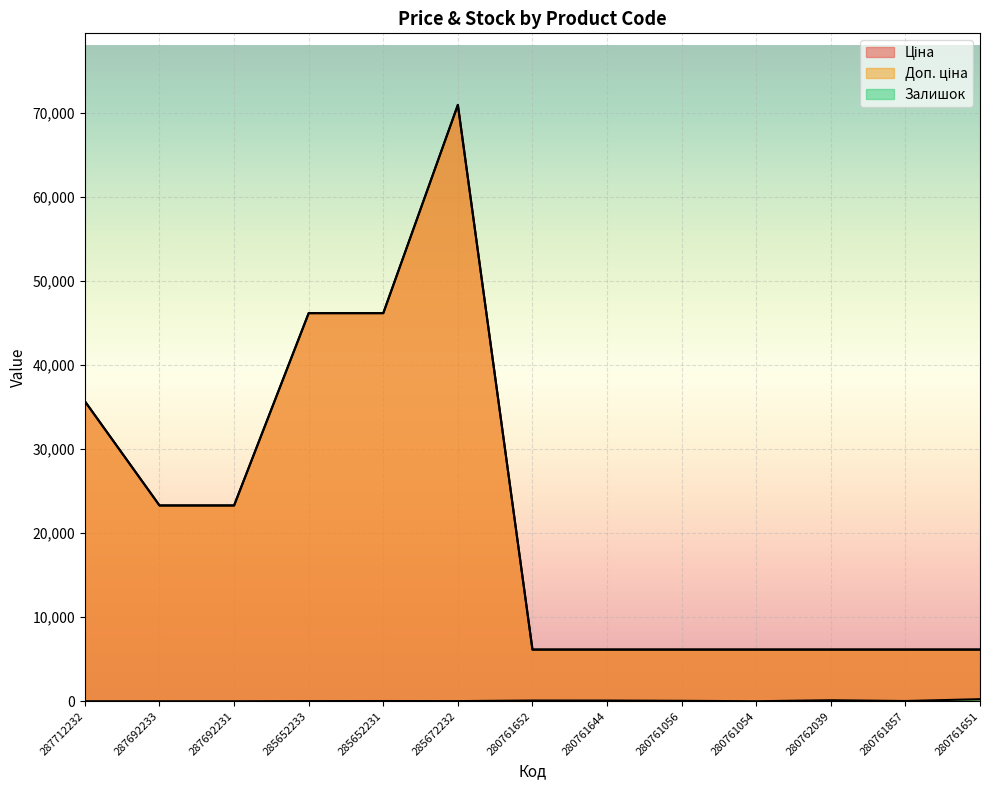

What is the difference between the maximum and minimum values in the Доп. ціна series?

64762.7